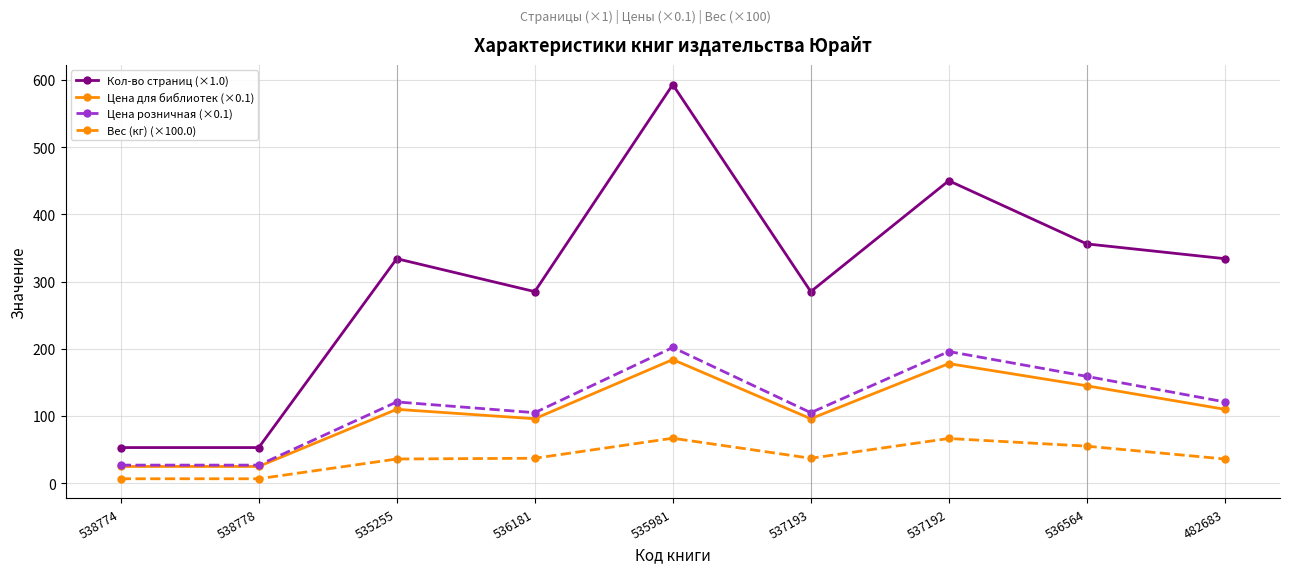

What is the maximum value for Кол-во страниц (×1.0)?

593.0